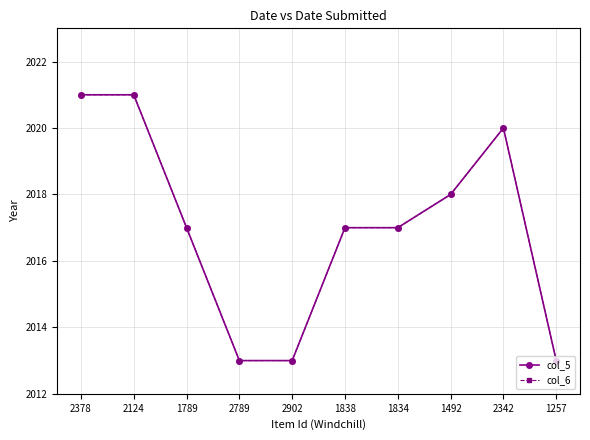

The value of col_5 at 2124 is 413. True or false?

False